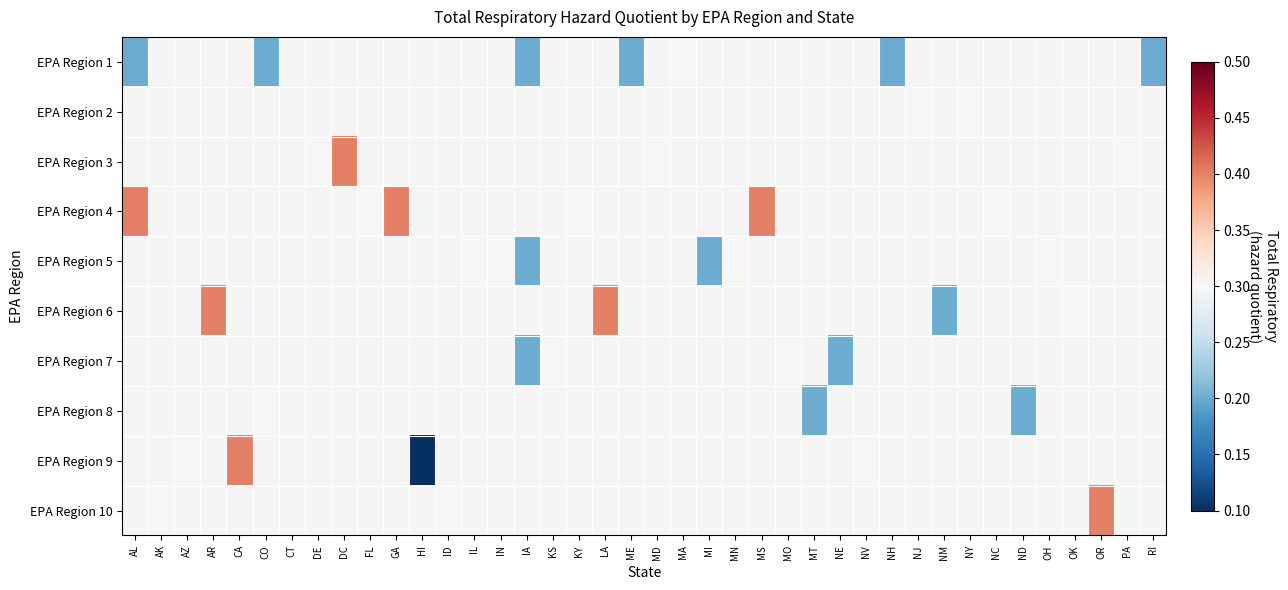

How many distinct data groups are displayed?

10